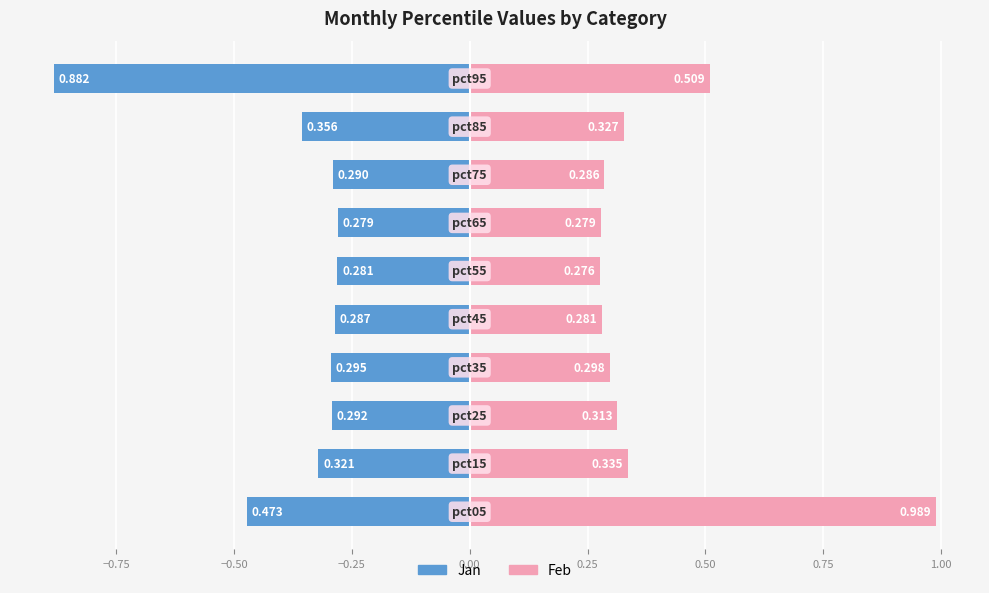

What is the sum of all Feb (right) values?

3.9